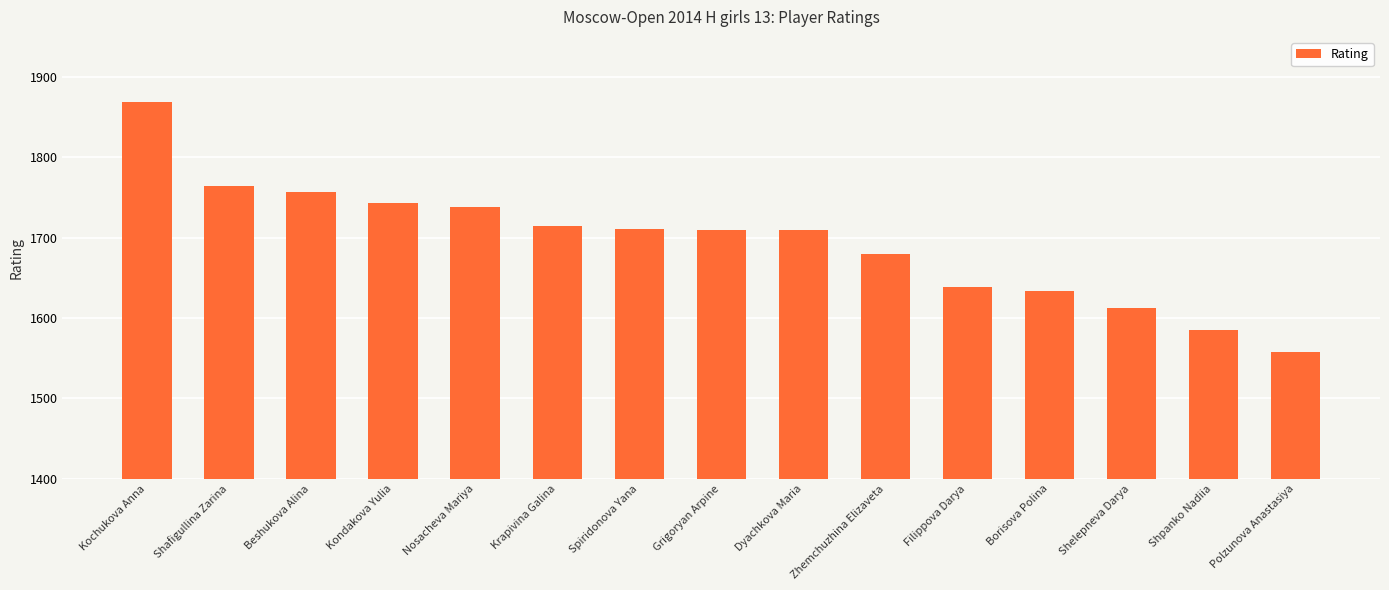

Which has a higher value, Dyachkova Maria or Krapivina Galina?

Krapivina Galina